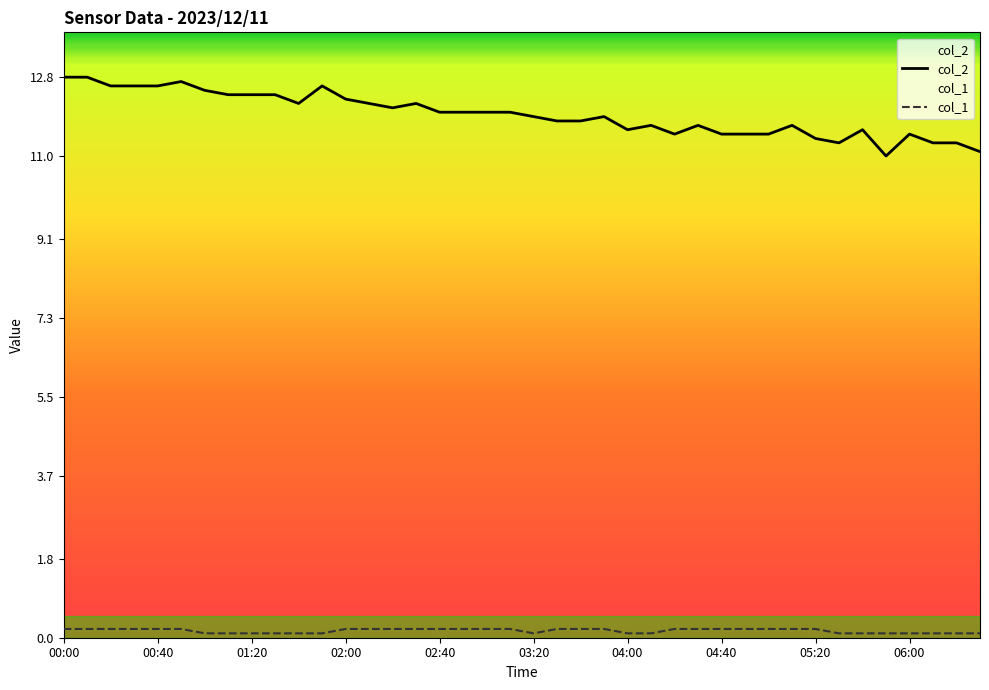

What are all the series names shown in the legend?

col_2, col_1